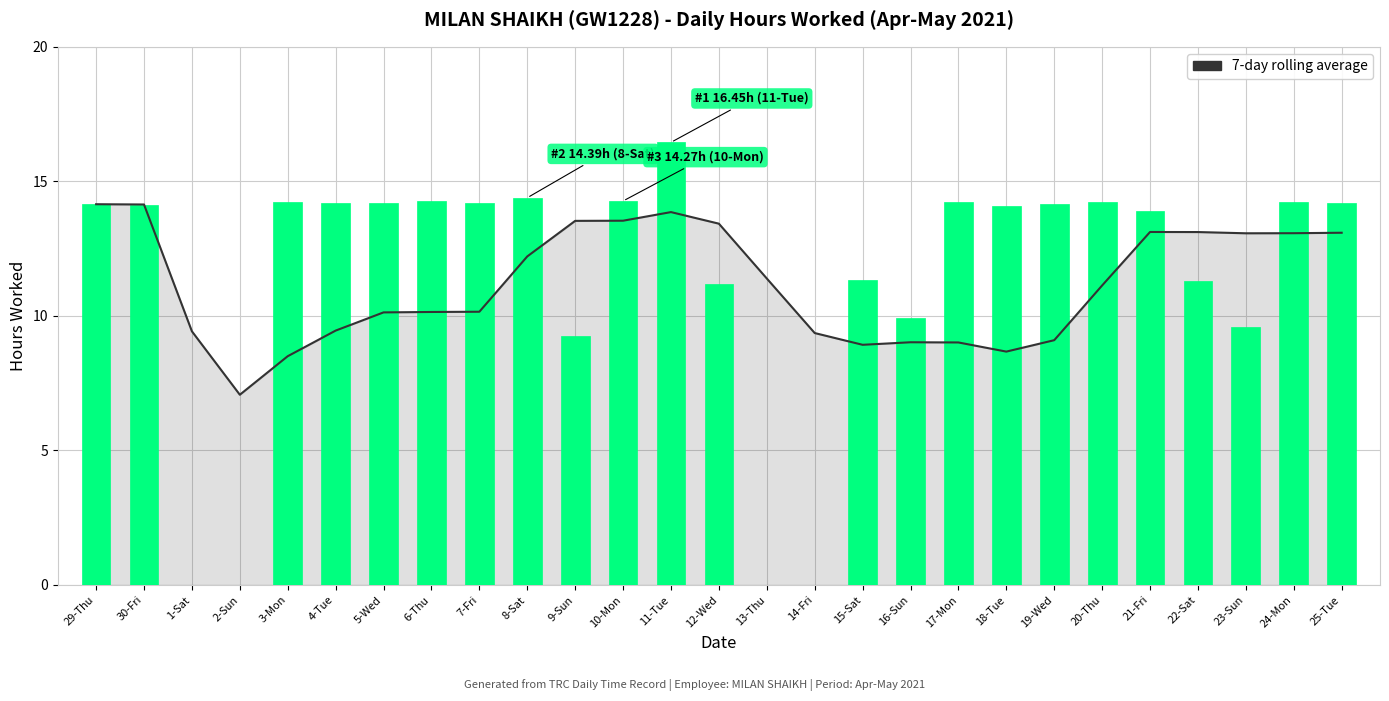

True or false: 7-day rolling average has a value of 9.0 at 16-Sun.

True